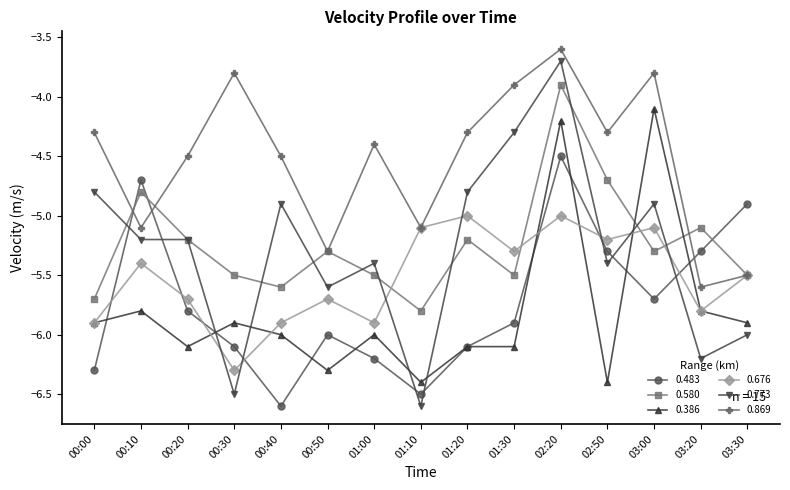

The 0.580 series shows -9.0 at 01:20. True or false?

False